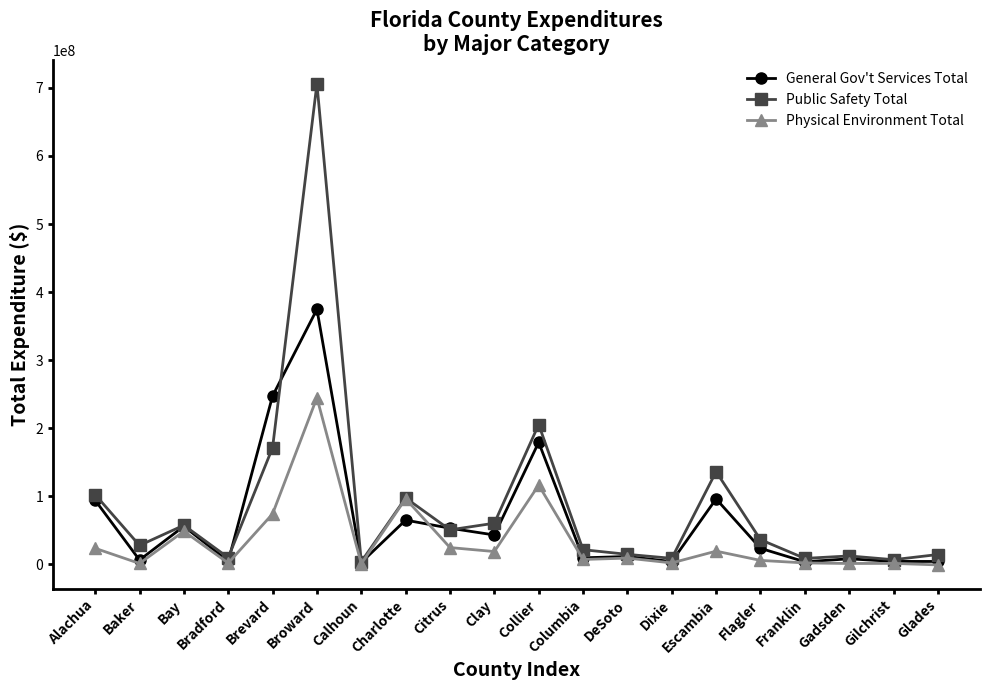

What are all the series names shown in the legend?

General Gov't Services Total, Public Safety Total, Physical Environment Total